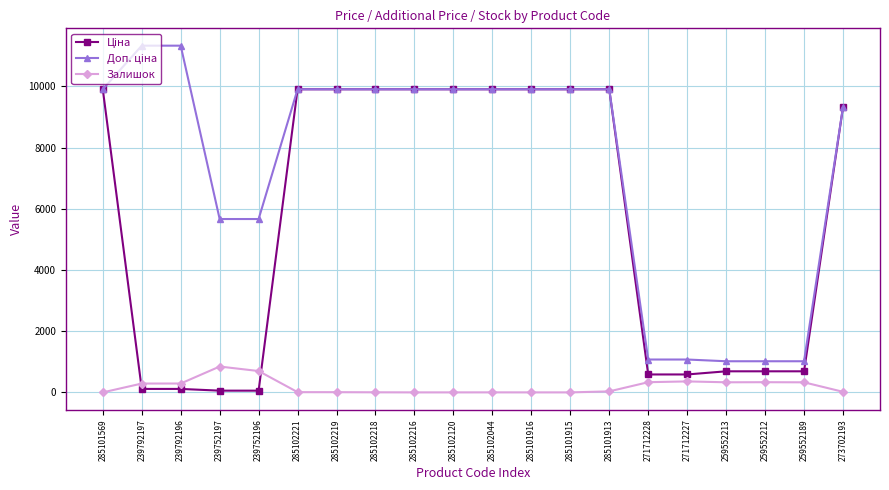

The value of Залишок at 285102216 is 0.0. True or false?

True